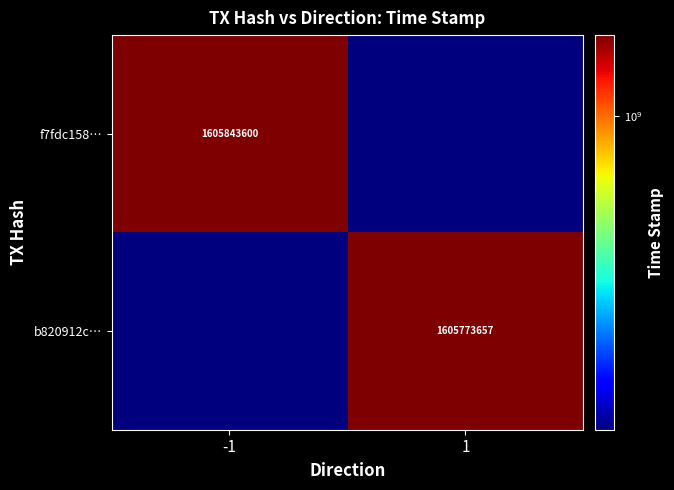

Is the value of f7fdc158… at -1 greater than the value of b820912c… at 1?

Yes